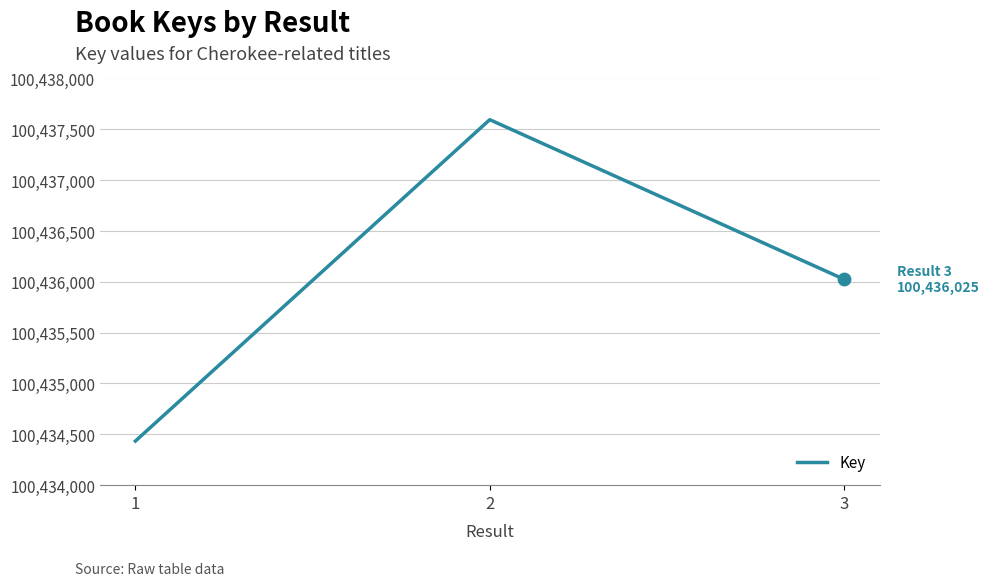

What is the change in value from 2 to 3?

-1570